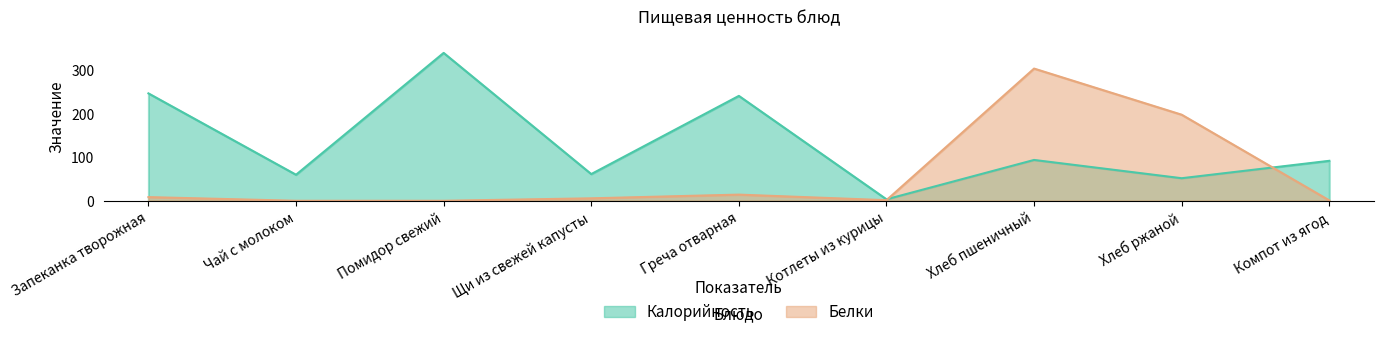

At which label does Белки first exceed 5?

Запеканка творожная